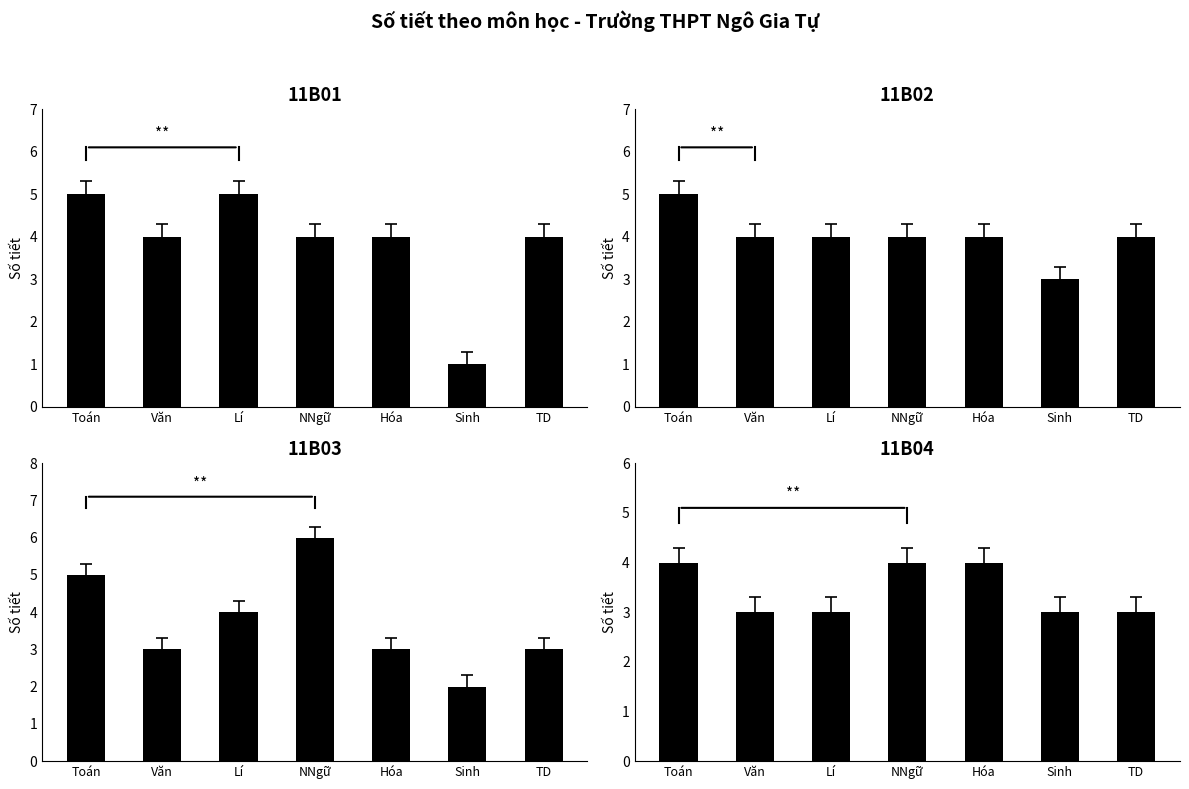

Is it true that 11B01 equals 4 at Hóa?

True